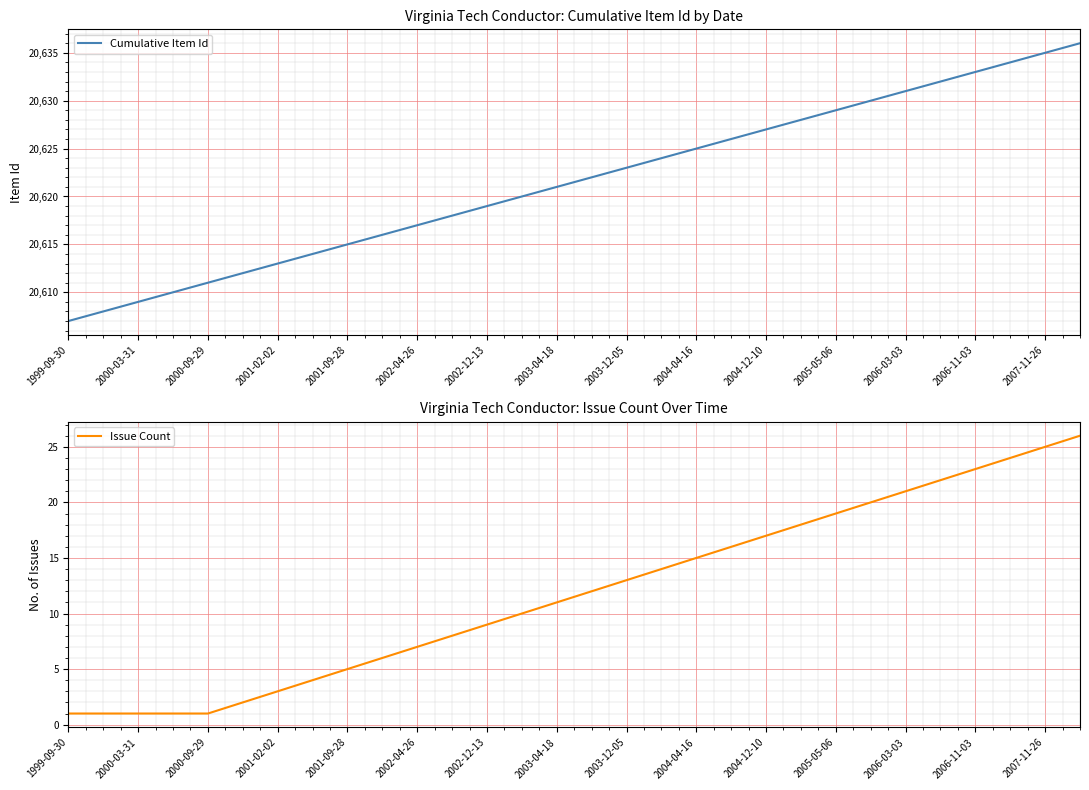

The Cumulative Item Id series shows 20635 at 2007-11-26. True or false?

True